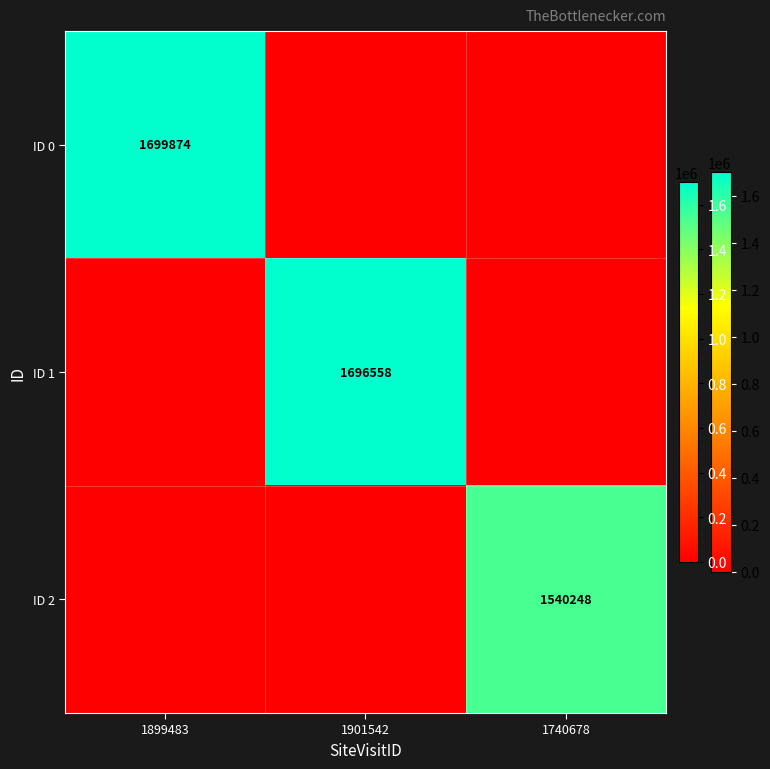

At which category does the chart reach its peak across all series?

1899483